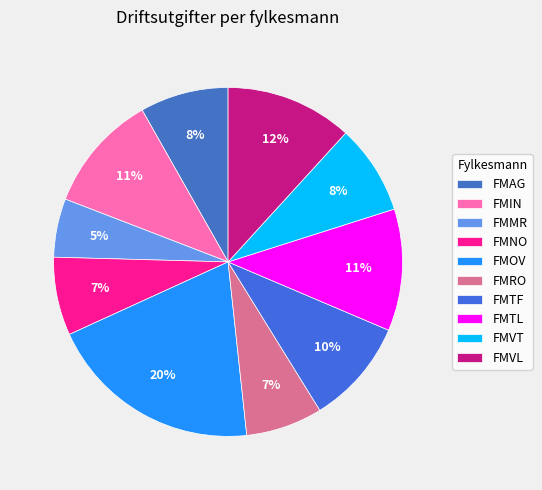

To the nearest percent, what percentage of the pie is FMAG?

8%